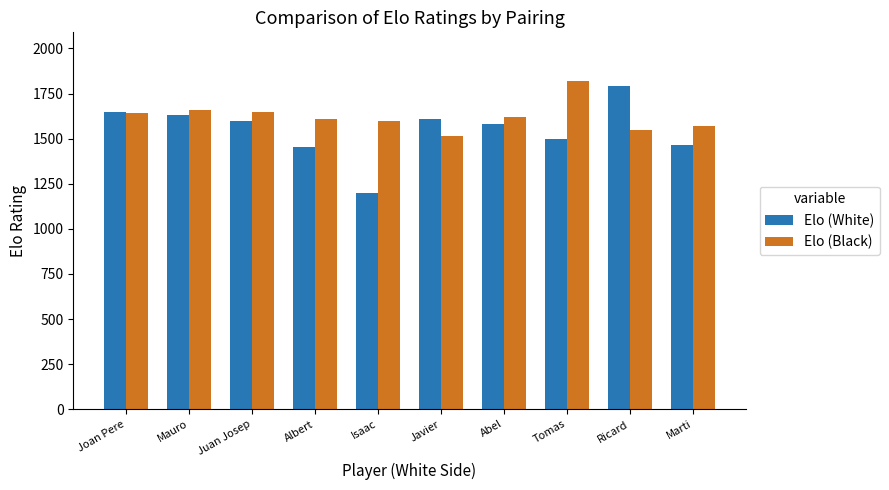

What is the minimum value for Elo (White)?

1199